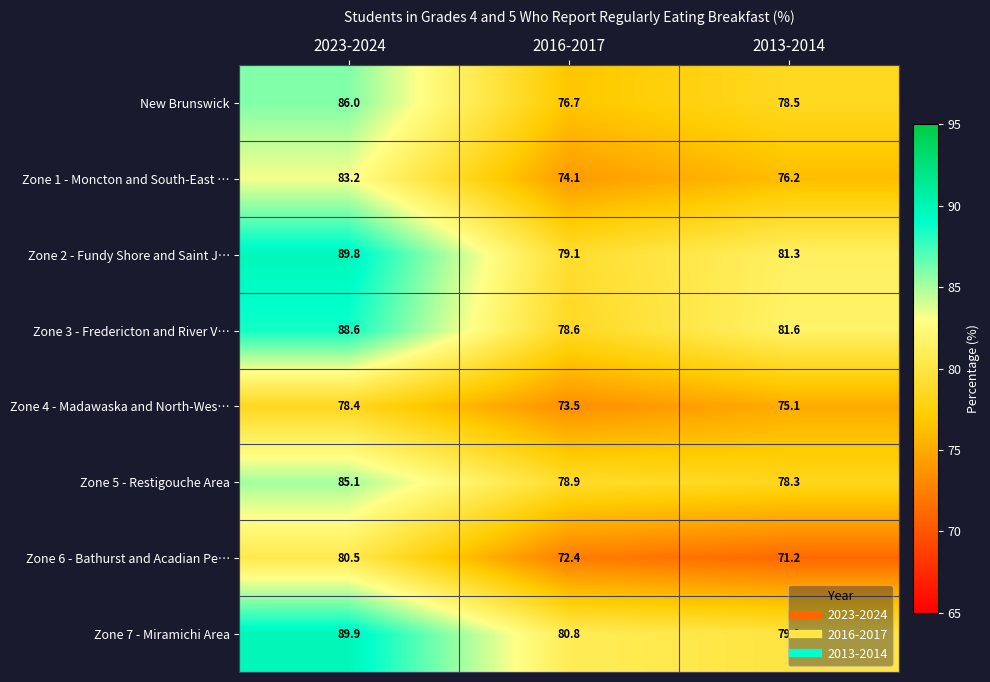

Which series has the largest range (max minus min)?

Zone 2 - Fundy Shore and Saint J…